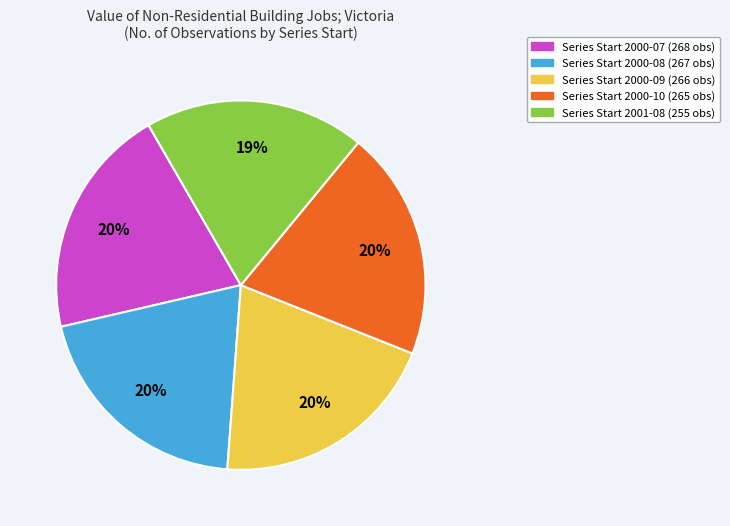

To the nearest percent, what is the average slice percentage?

20%